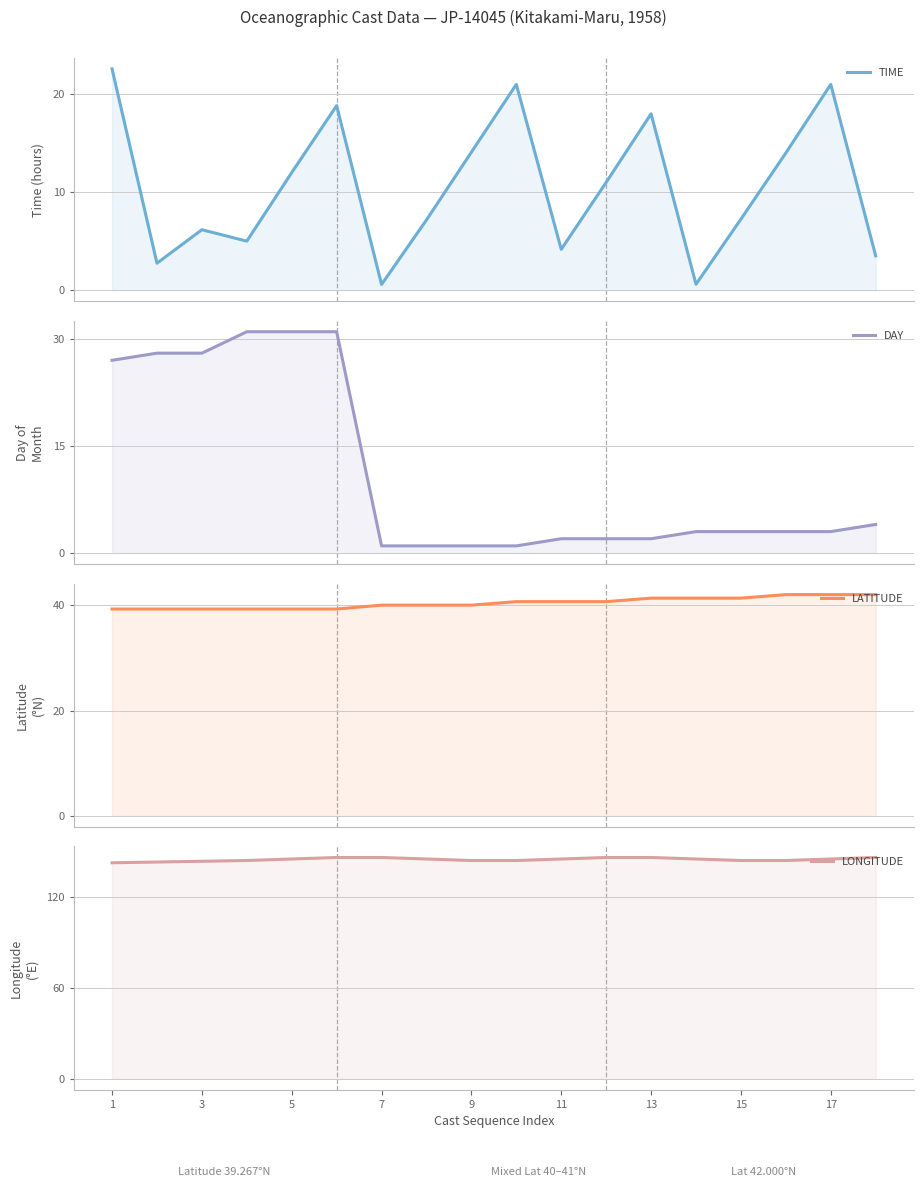

Rank the series by their maximum value, from highest to lowest.

LONGITUDE, LATITUDE, DAY, TIME